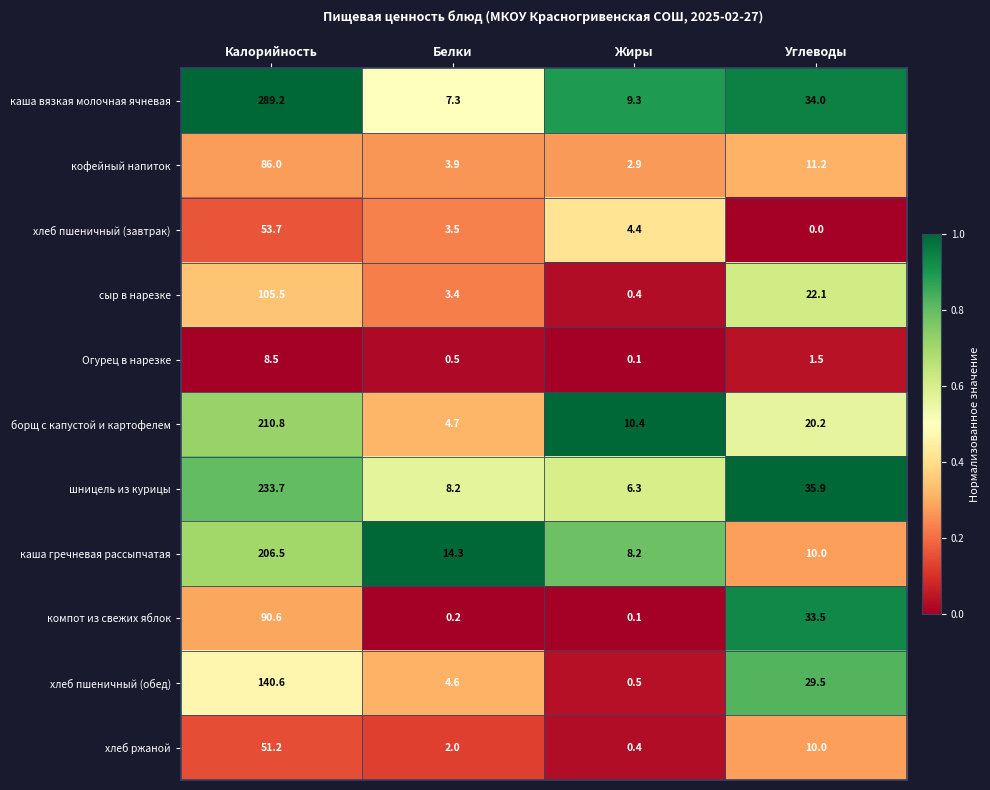

At how many categories does at least one series exceed 0?

4